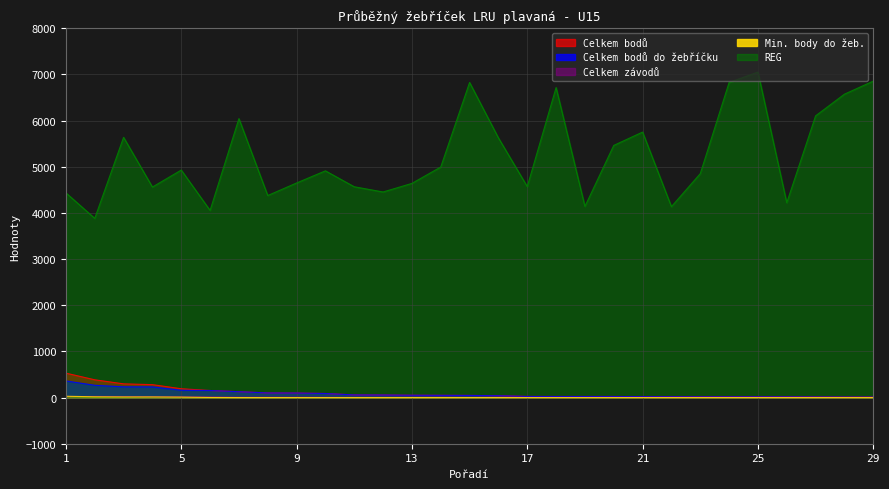

What is the difference between the Celkem bodů values at 23 and 19?

7